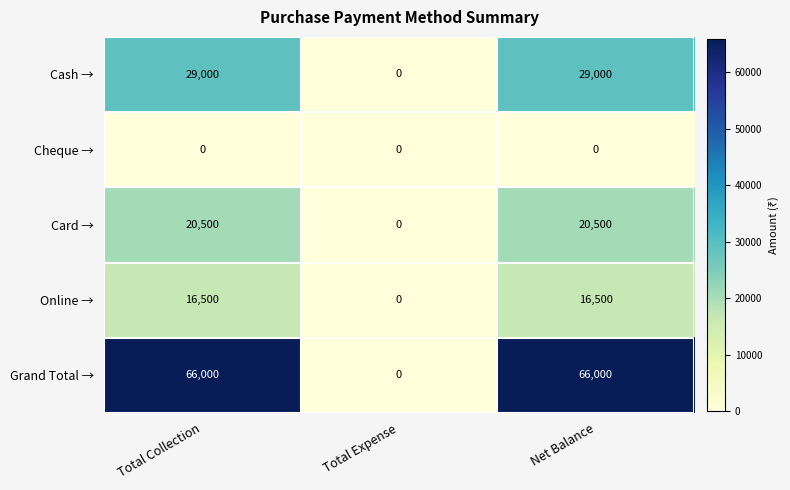

At how many categories does at least one series exceed 64131?

2